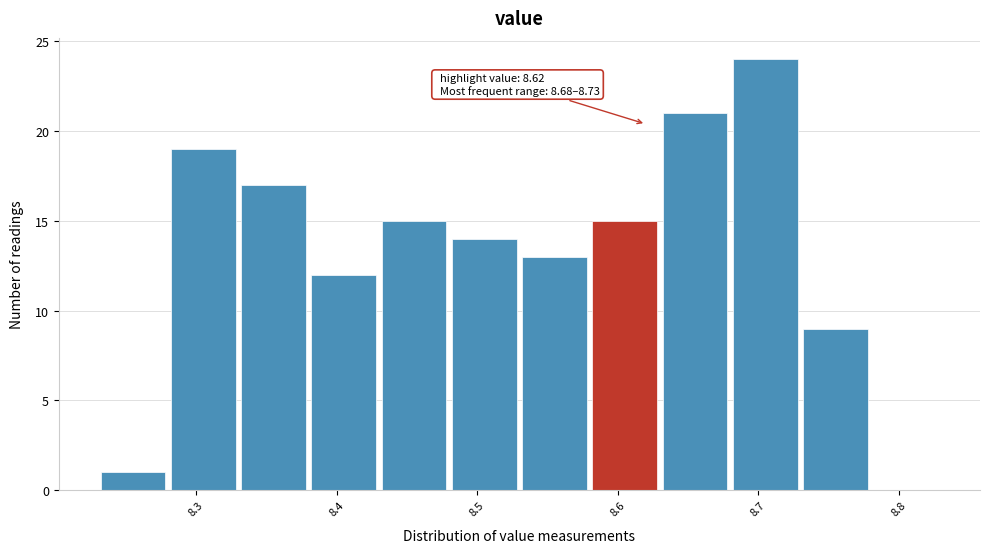

Over which range of the x-axis is the bar tallest?

8.68 to 8.73